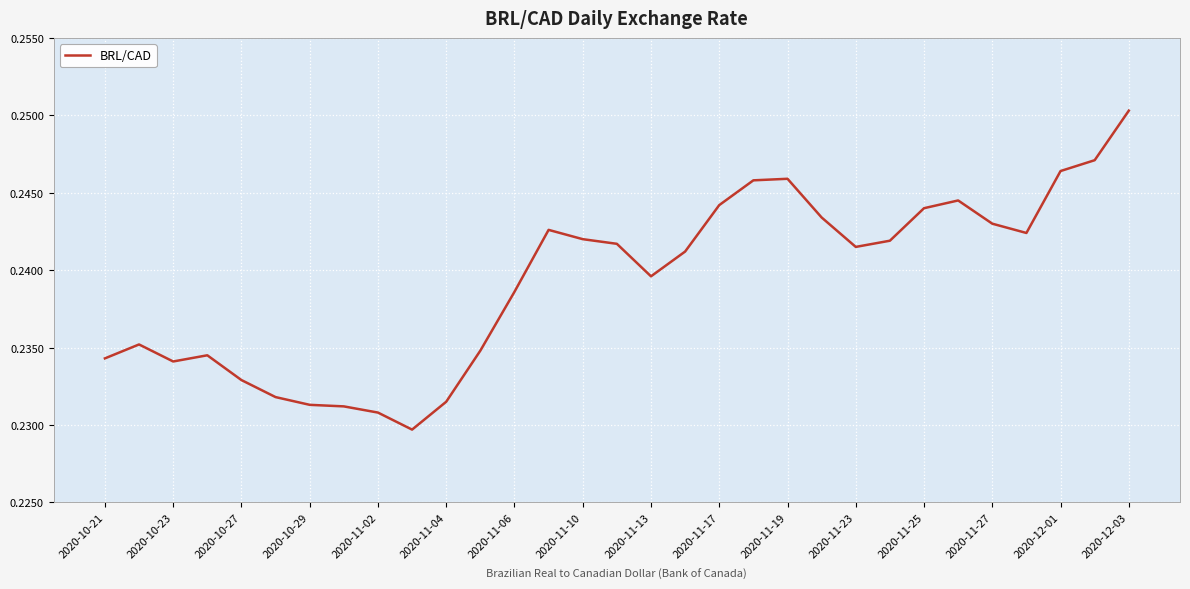

Does the chart display data point markers on the line(s)?

No